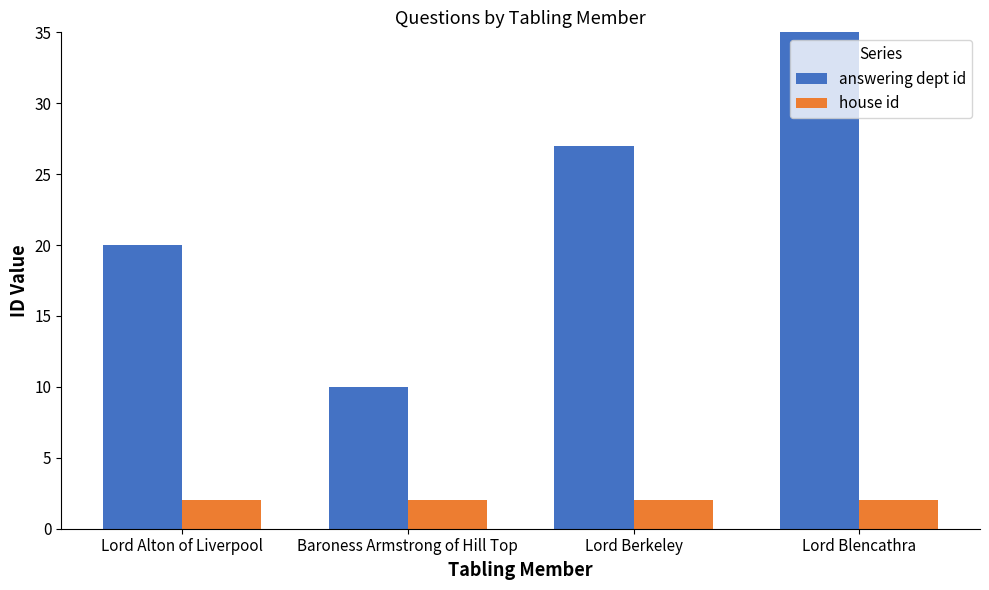

How many bars are there in each group?

2